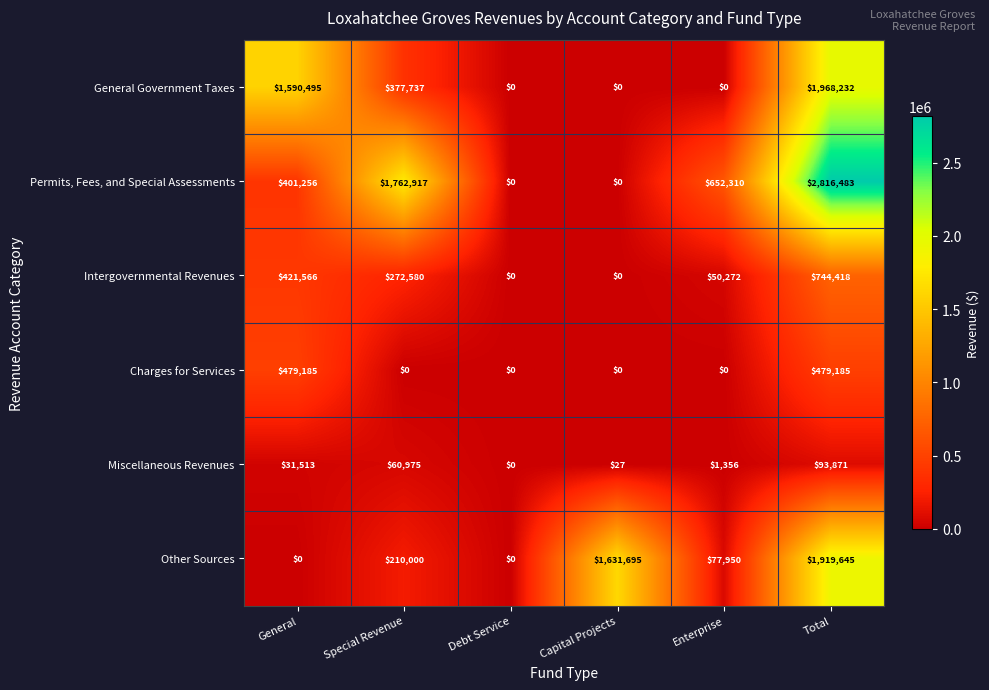

Which category has the highest value in the Other Sources series?

Total